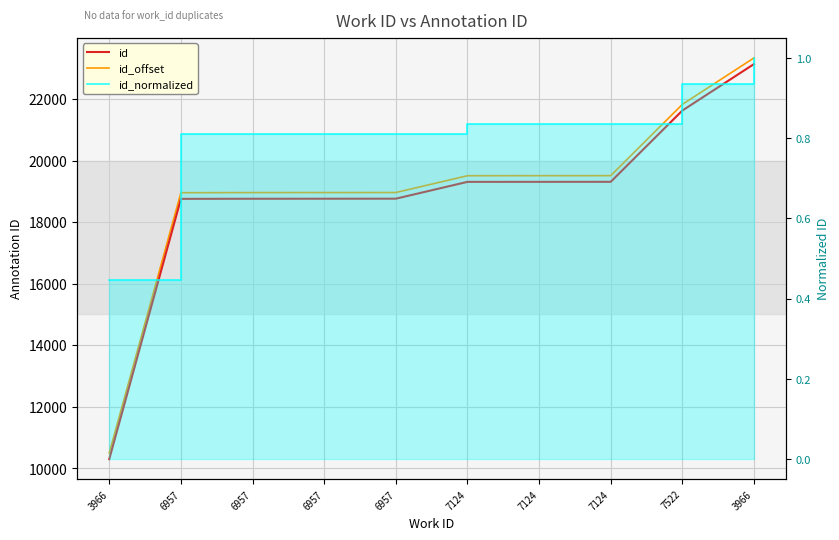

What are all the series names shown in the legend?

id, id_offset, id_normalized